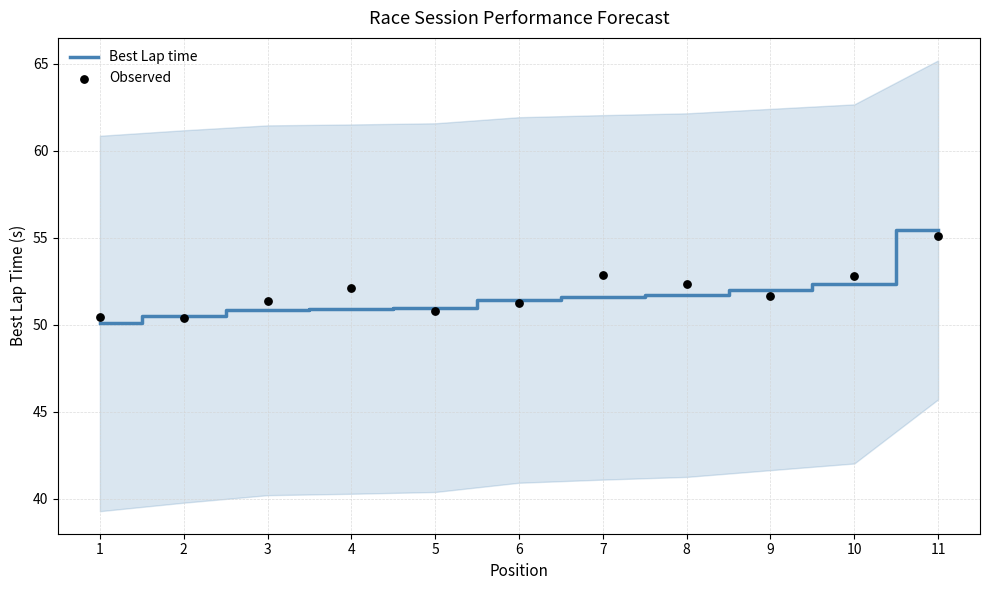

What are all the series names shown in the legend?

Best Lap time, Observed